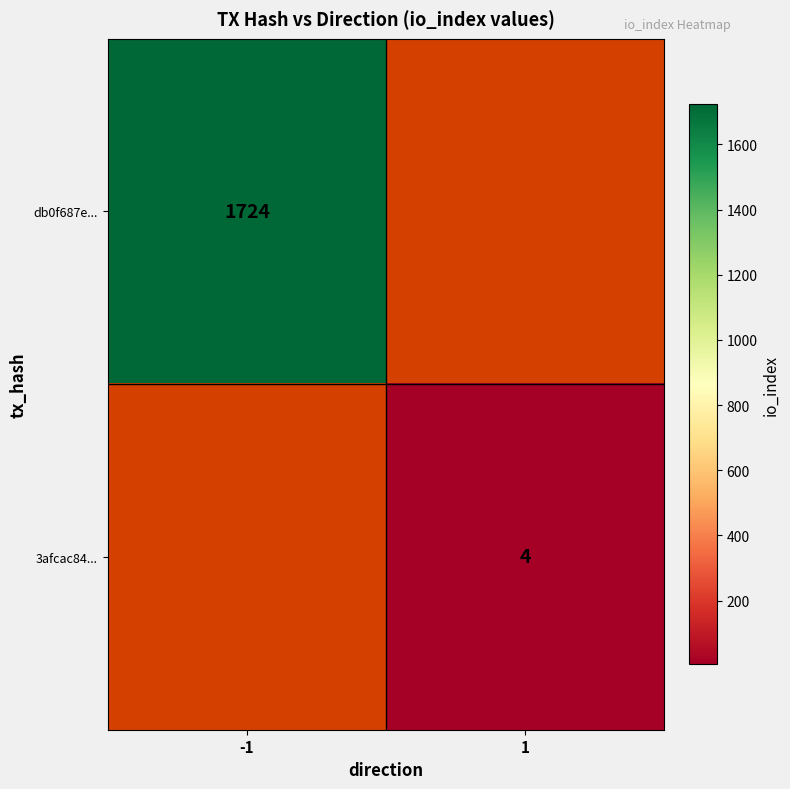

The 3afcac84... series shows 6 at 1. True or false?

False